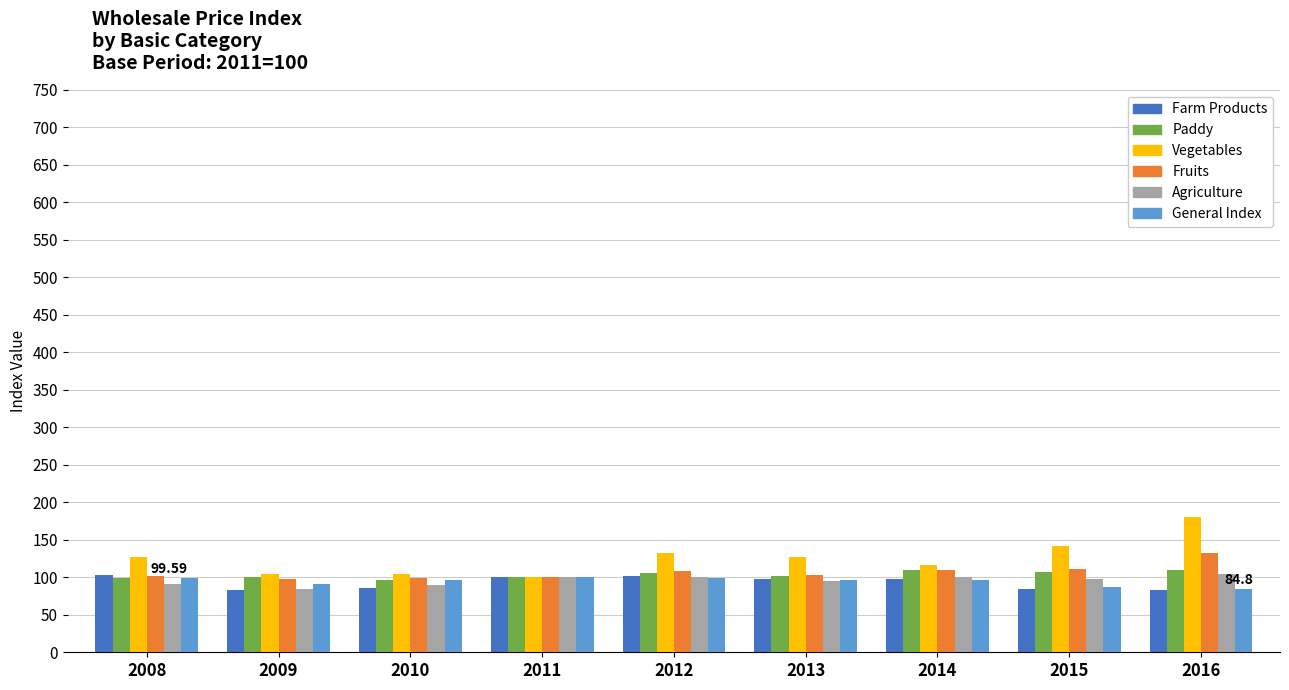

What is the average value of the Vegetables series?

125.8